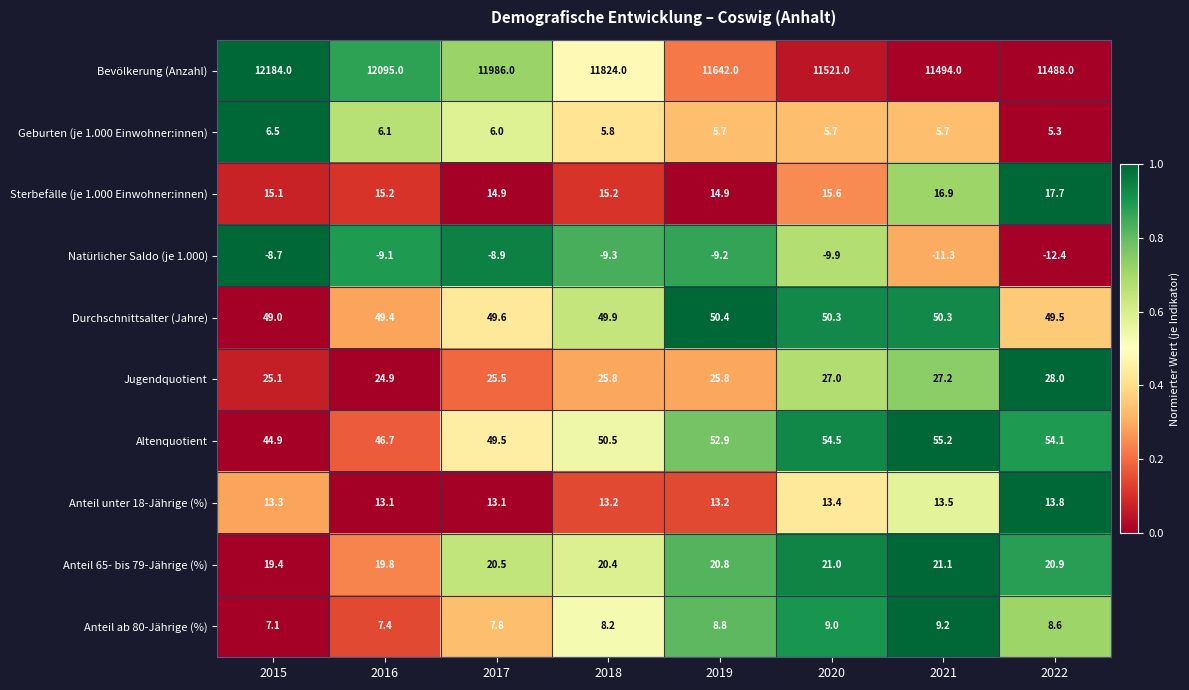

What is the total value across all series at 2018?

12003.7